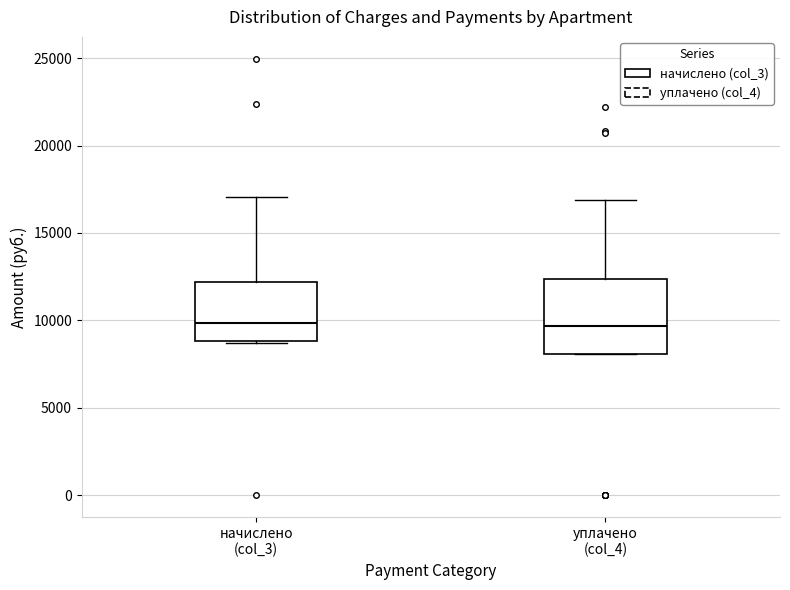

Comparing the boxes themselves (not the whiskers), which one is the tallest?

уплачено (col_4)